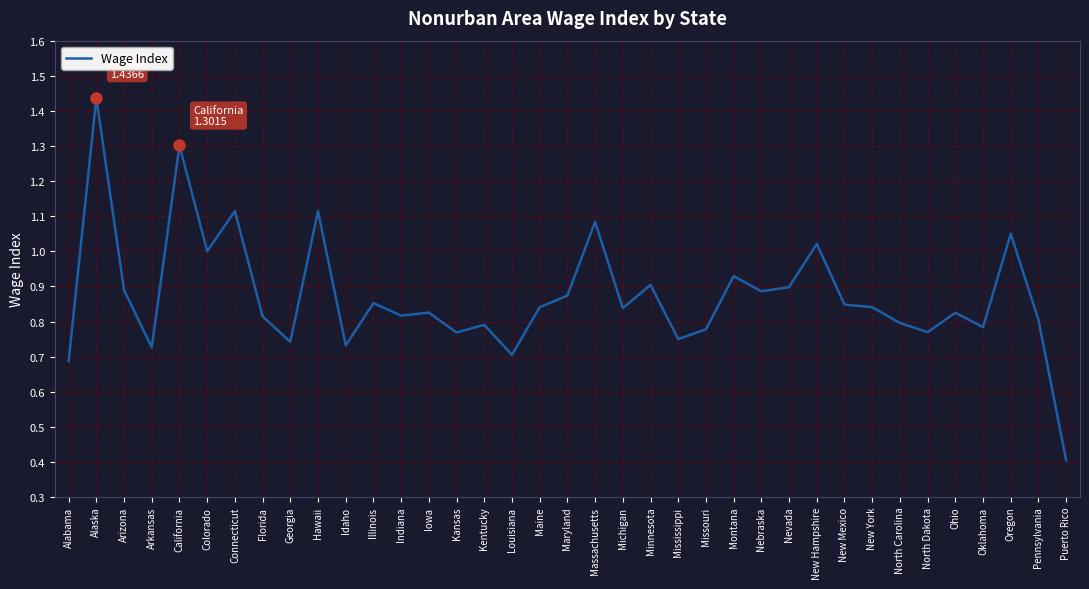

Where is the first local minimum?

Arkansas